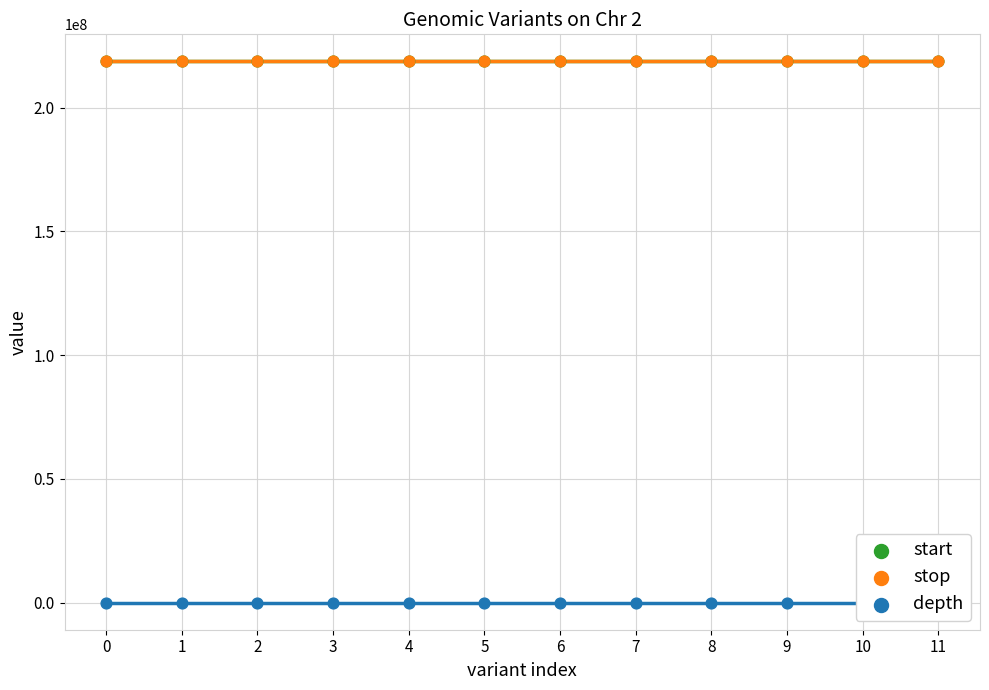

Which series has the largest Y range (max minus min)?

start